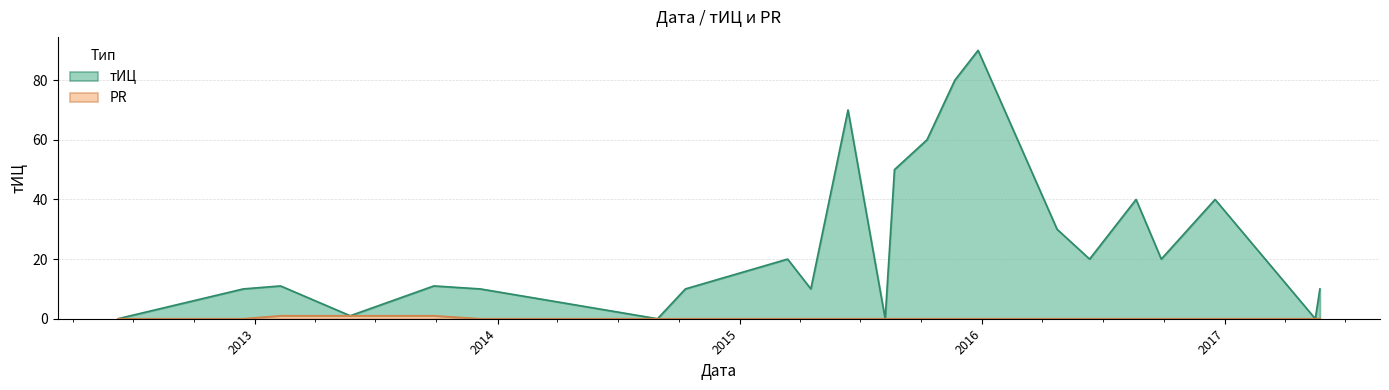

True or false: PR and тИЦ intersect in this chart.

False